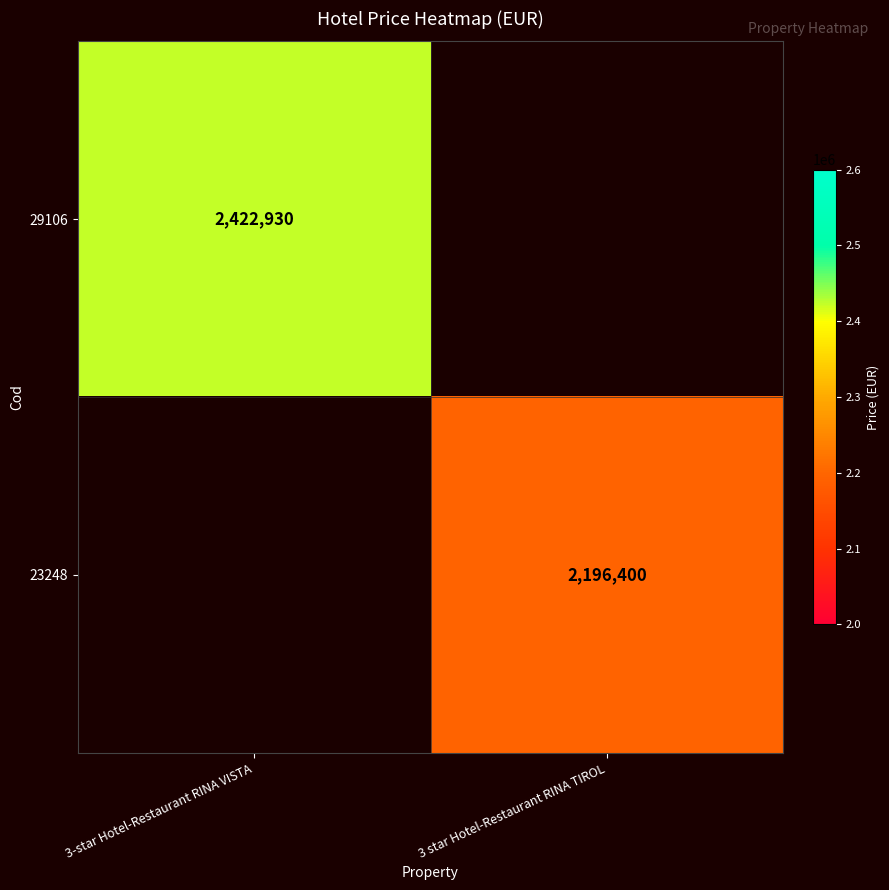

How many distinct data groups are displayed?

2